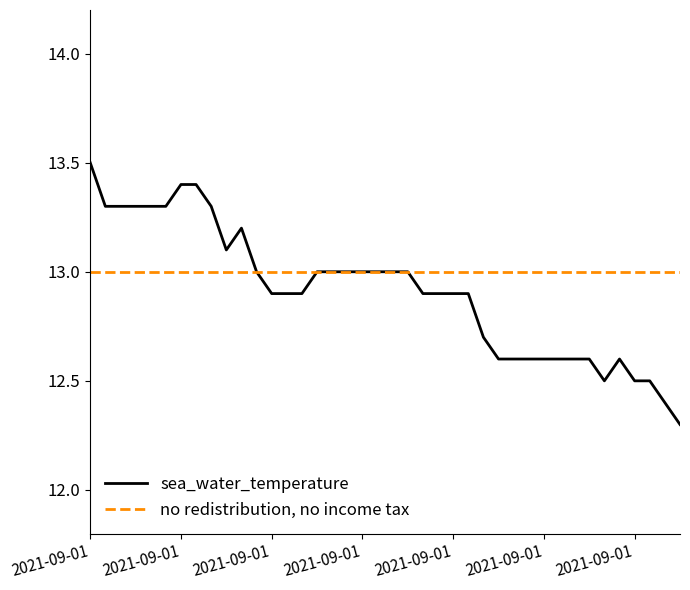

What is the greatest value displayed?

13.5